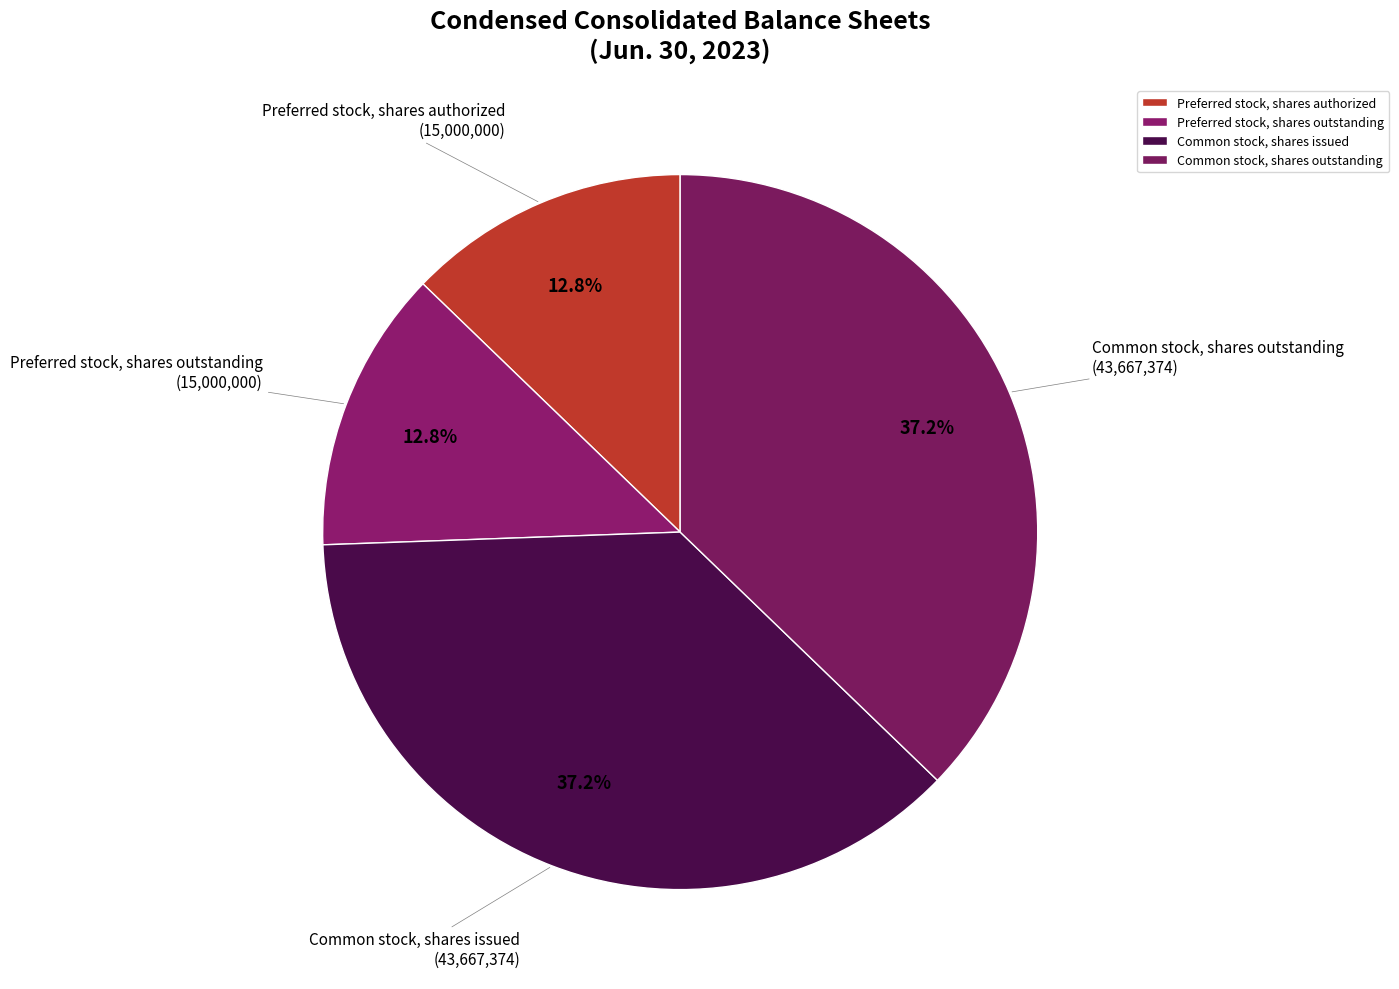

Does any single category account for the majority?

No